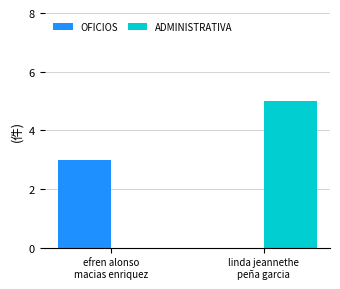

Read the ADMINISTRATIVA value at linda jeannethe
peña garcia.

5